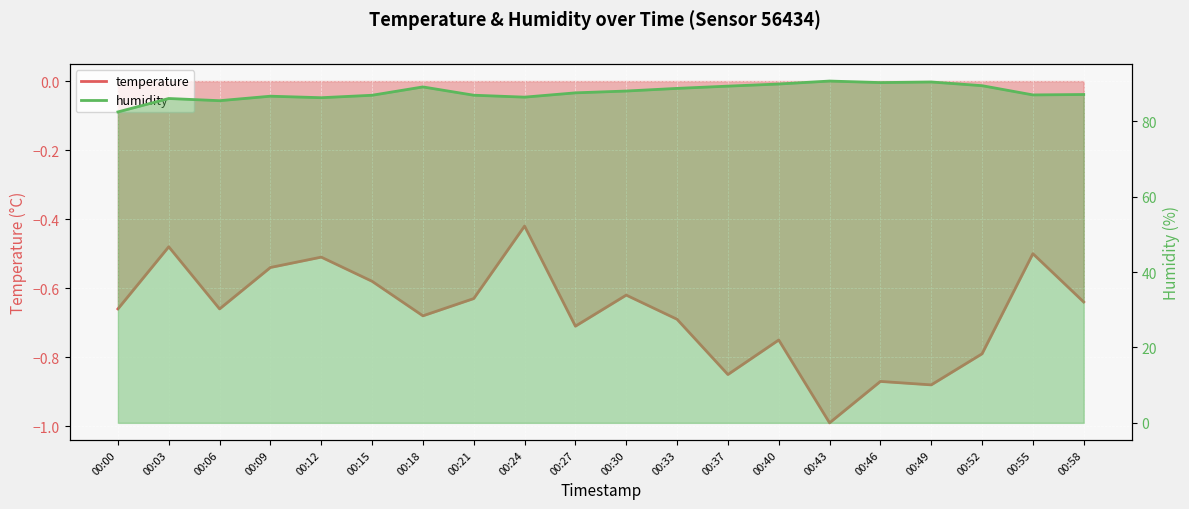

Rank the categories by humidity value from highest to lowest.

00:43, 00:49, 00:46, 00:40, 00:52, 00:37, 00:18, 00:33, 00:30, 00:27, 00:58, 00:55, 00:21, 00:15, 00:09, 00:24, 00:12, 00:03, 00:06, 00:00